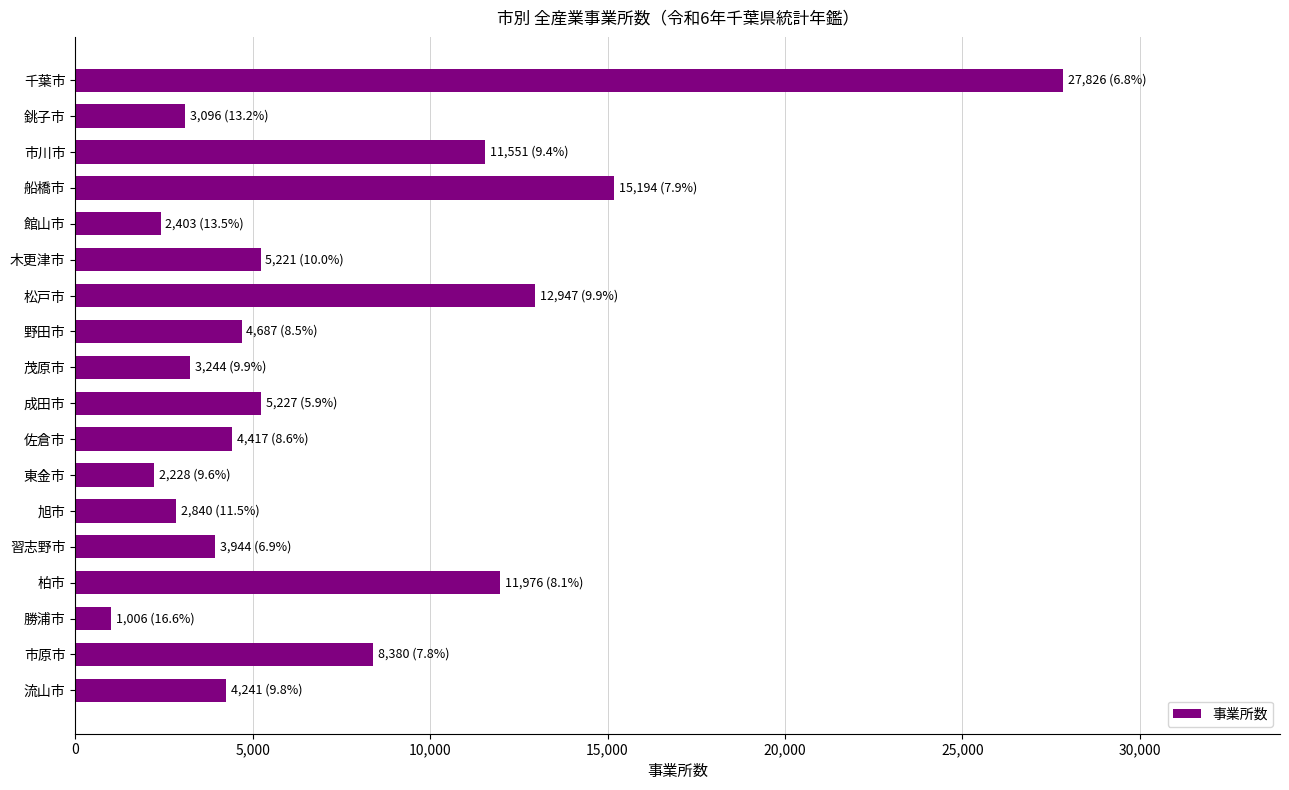

What is the average value?

7246